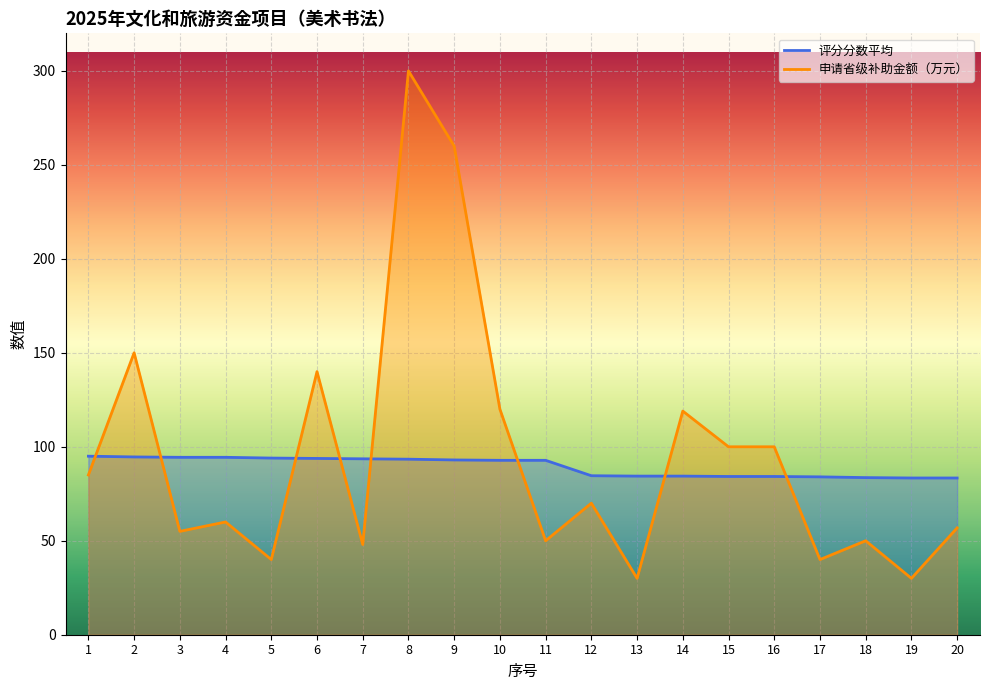

What is the spread (max minus min) of values at 15?

15.8